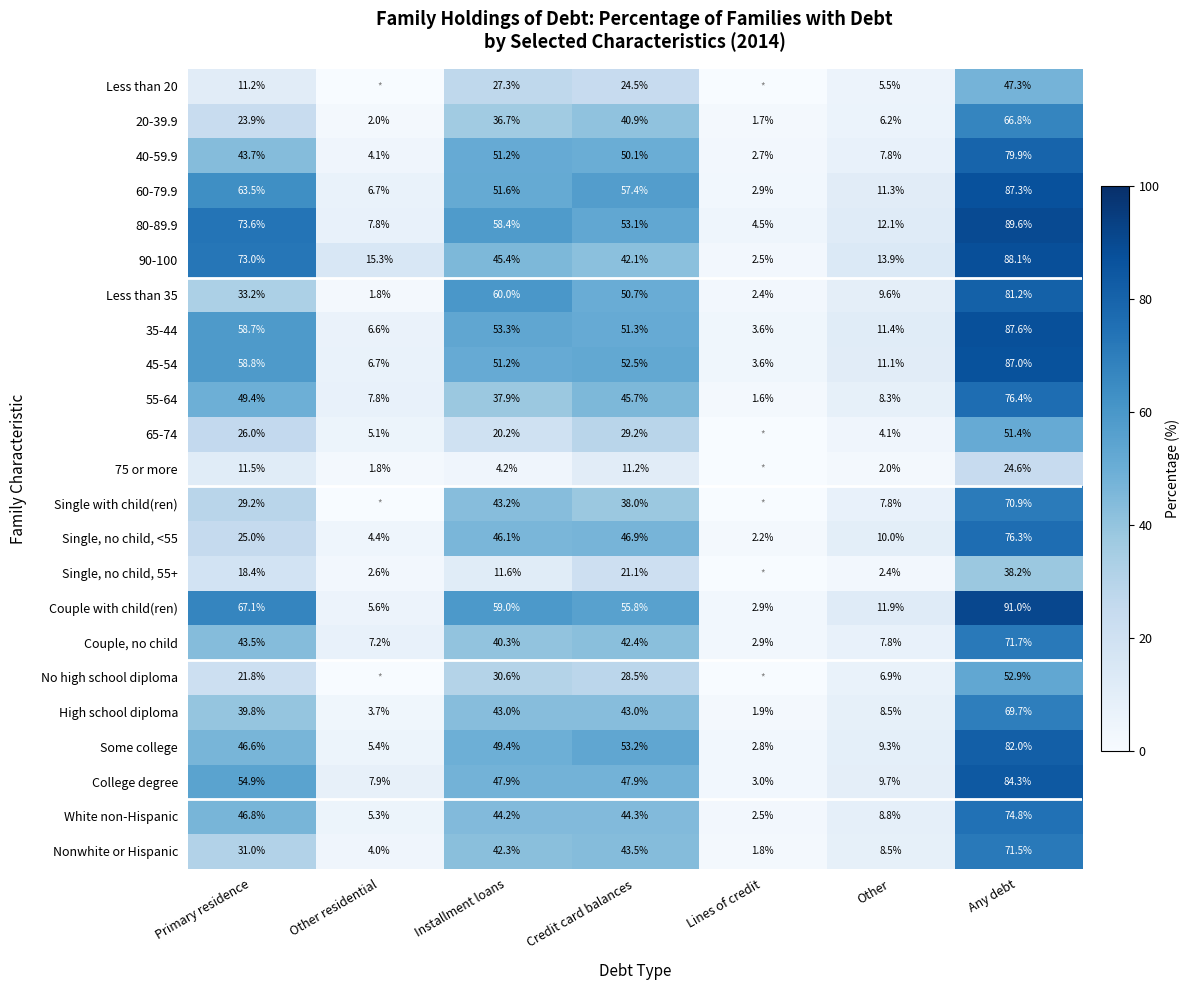

True or false: Couple with child(ren) has a value of 67.1 at Primary residence.

True